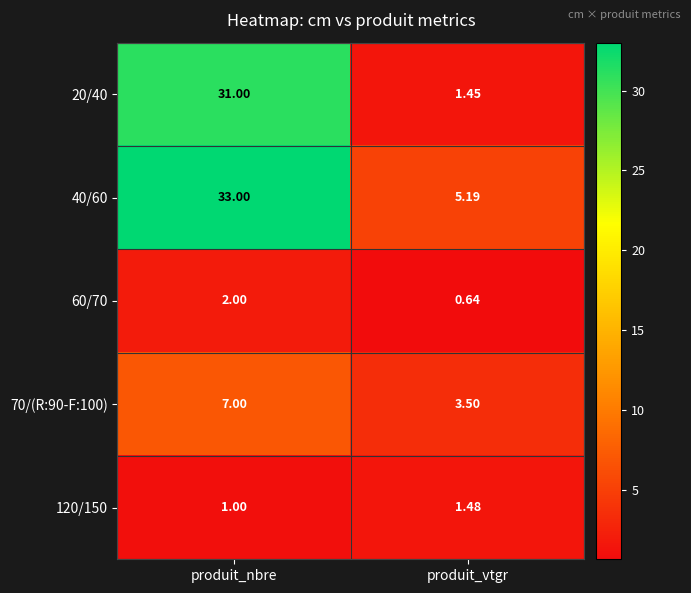

Where is 60/70 nearest to the value 1?

produit_vtgr